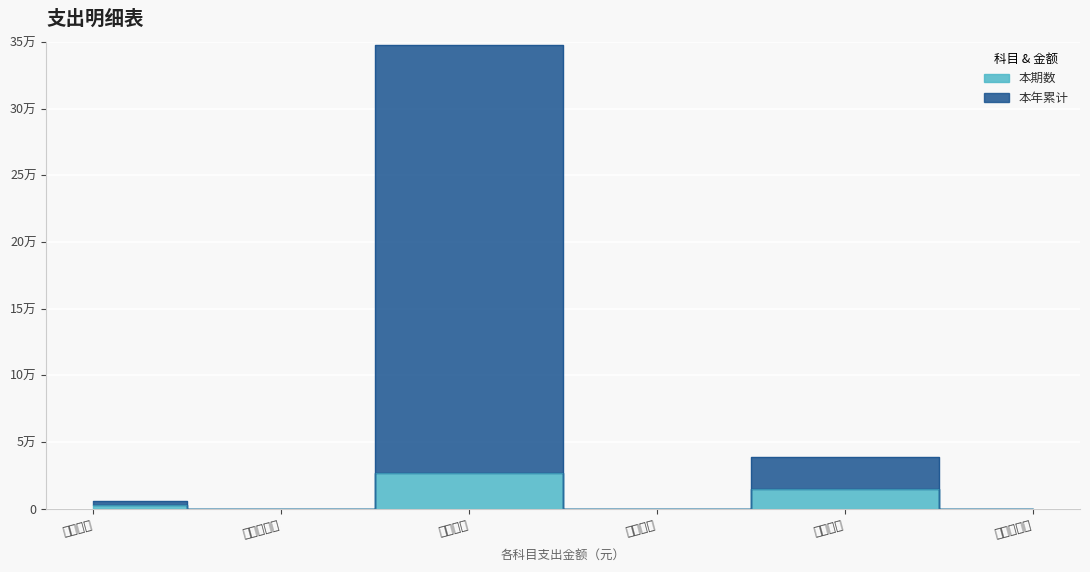

Reading left to right, extract all data points from this chart.

本期数: 3000.0	0.0	26886.0	0.0	14740.0	0.0
本年累计: 6000.0	0.0	347360.5	0.0	39000.0	0.0